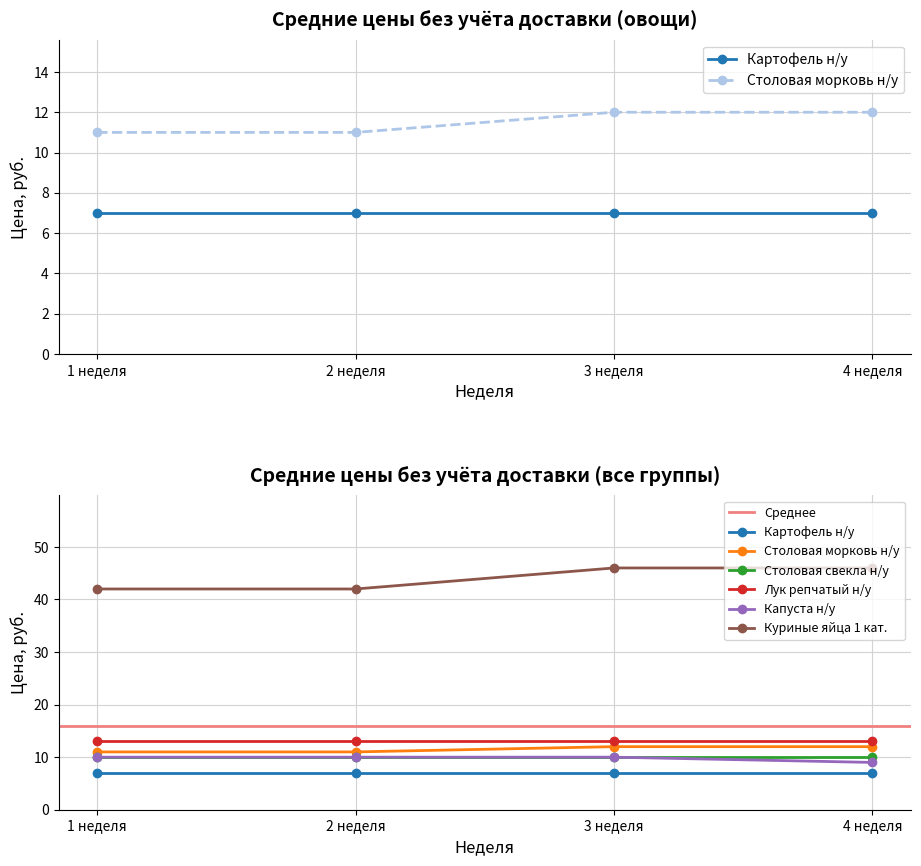

At which label does Столовая морковь н/у reach its peak?

3 неделя